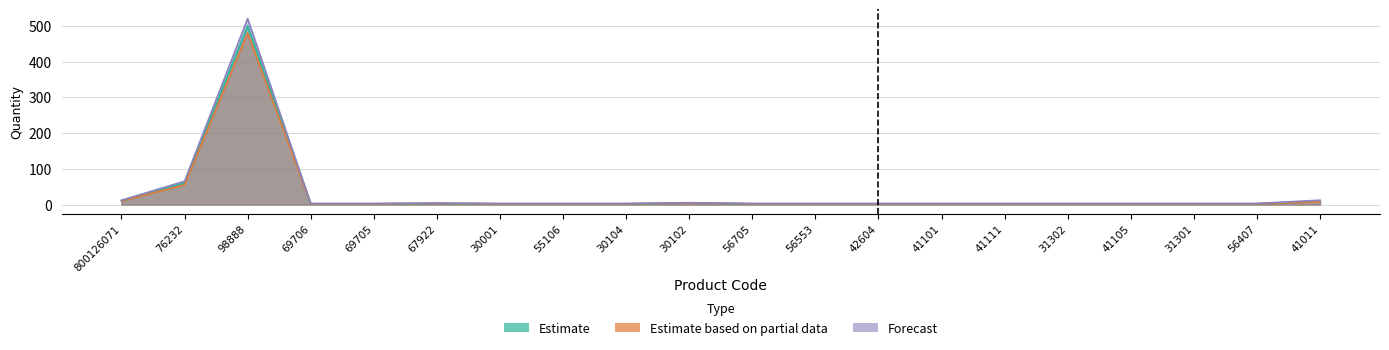

True or false: Forecast and Estimate based on partial data cross at least once.

False